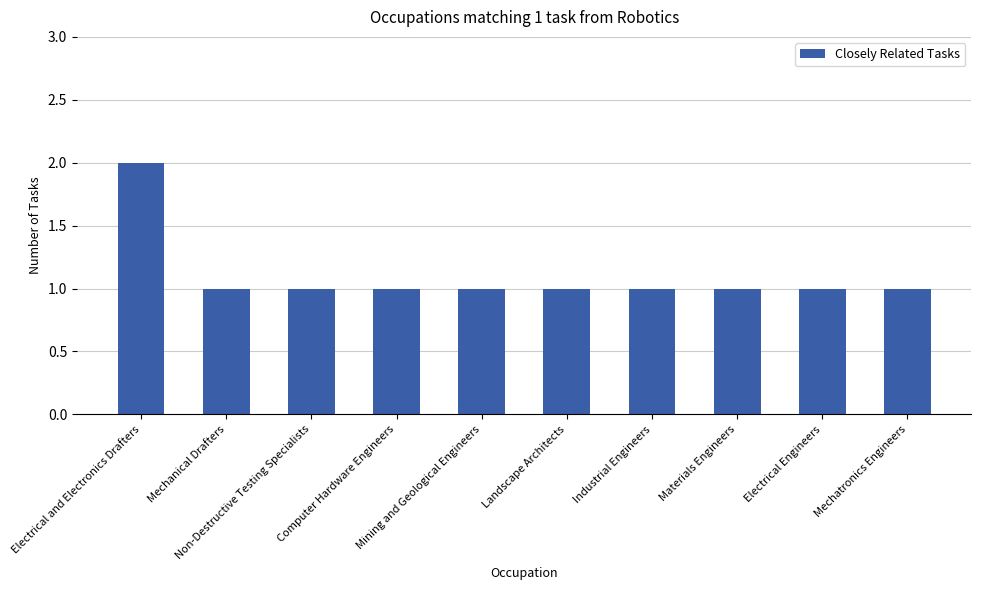

What is the value of the 3rd bar from the left?

1